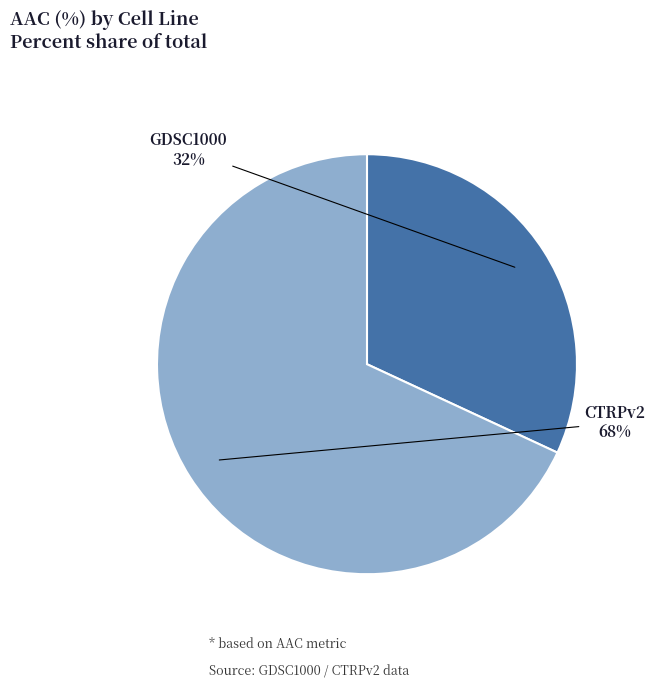

What percentage is the GDSC1000 slice, to the nearest percent?

32%